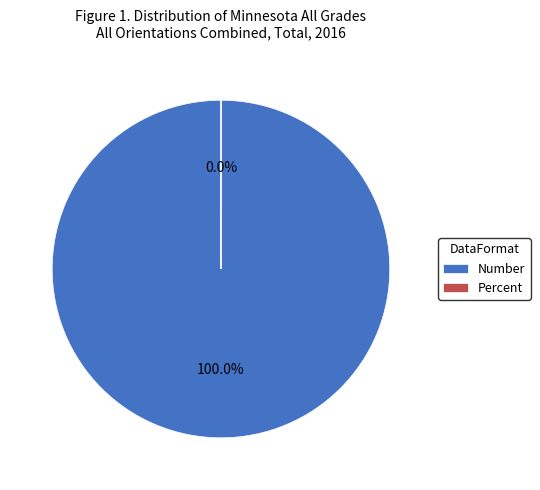

To the nearest percent, what is the difference between the Number and Percent slice percentages?

100%